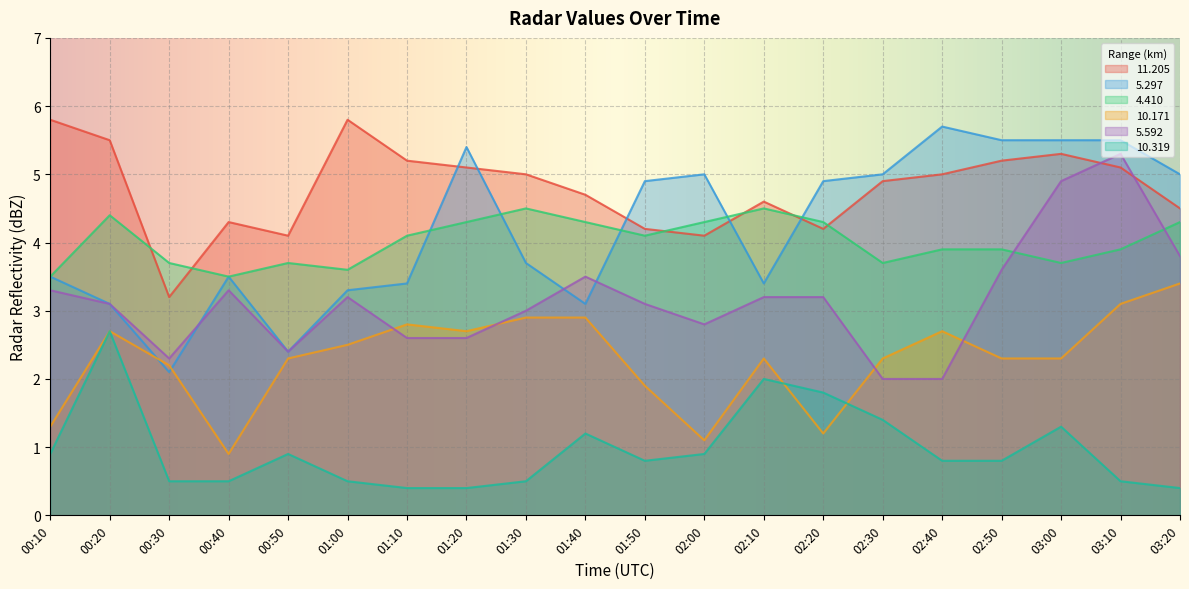

True or false:  11.205 and  10.319 cross at least once.

False